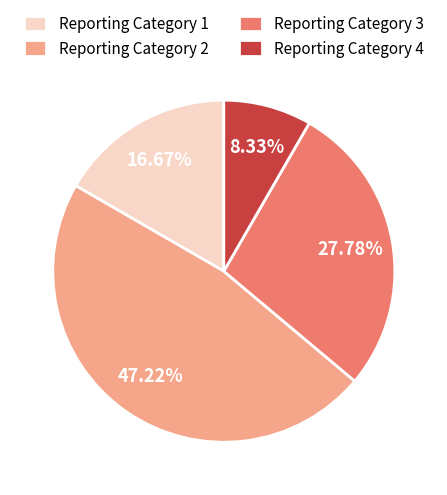

Does Reporting Category 3 account for over 50% of the chart?

No